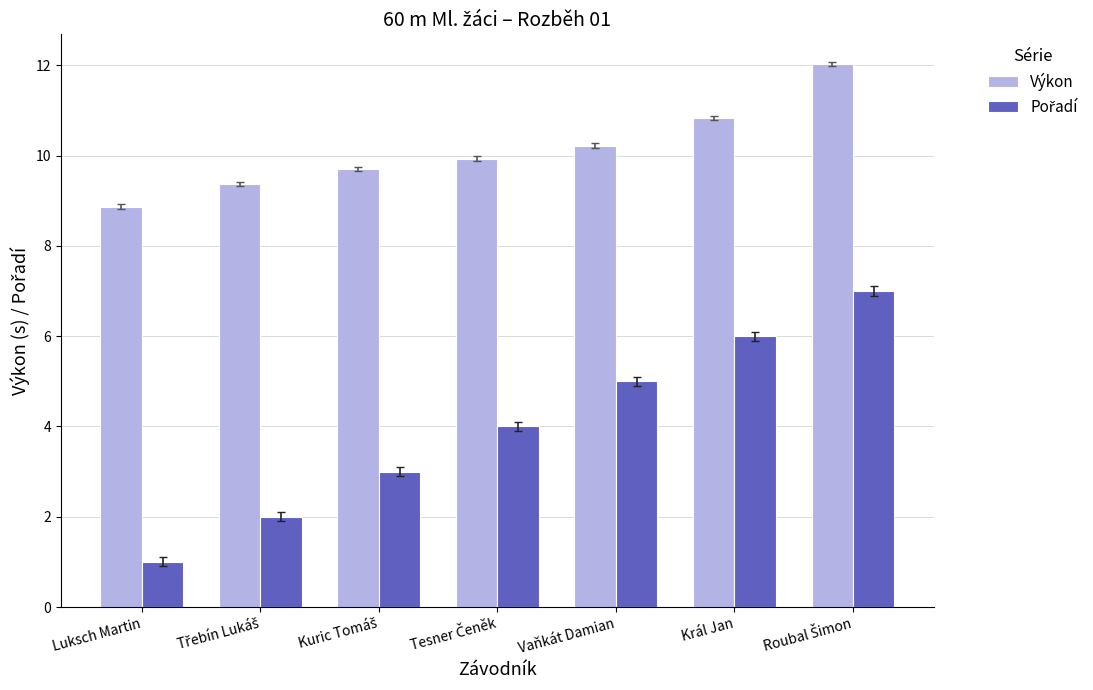

The value of Výkon at Král Jan is 2.7. True or false?

False